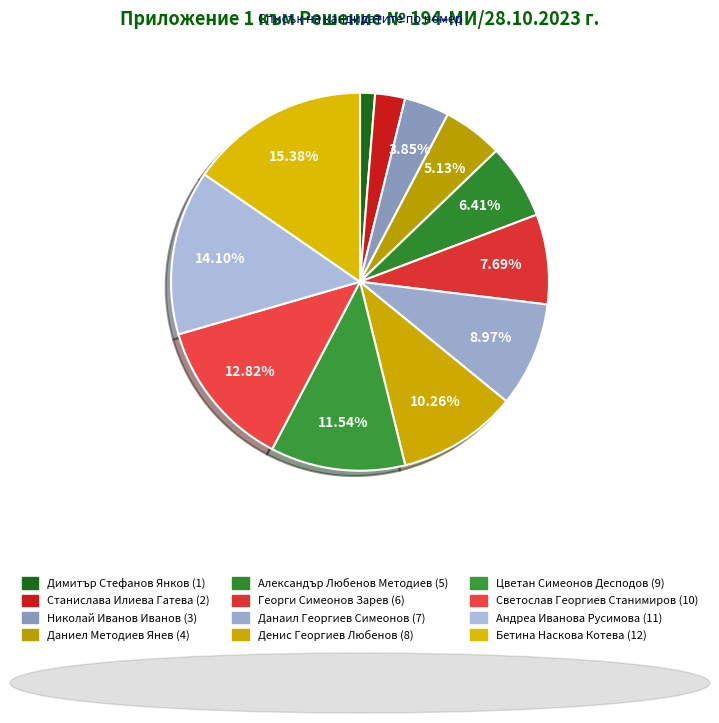

Count the number of slices in the pie.

12